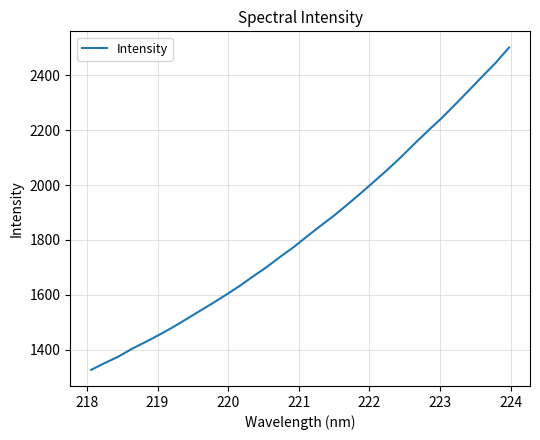

True or false: there are more than 0 points higher than both neighbors.

False